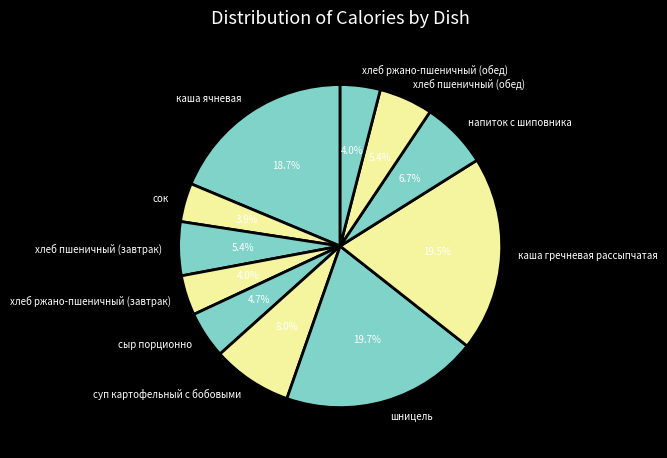

Do хлеб пшеничный (завтрак) and хлеб пшеничный (обед) together represent more than half of the pie?

No